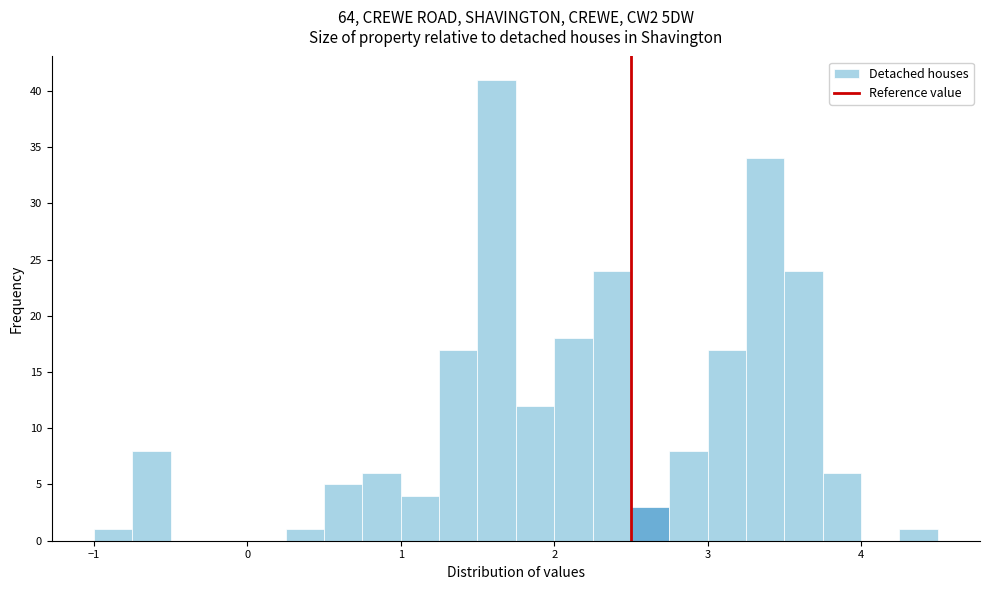

Read against the x-axis, roughly where is the centre of the tallest bar?

1.6